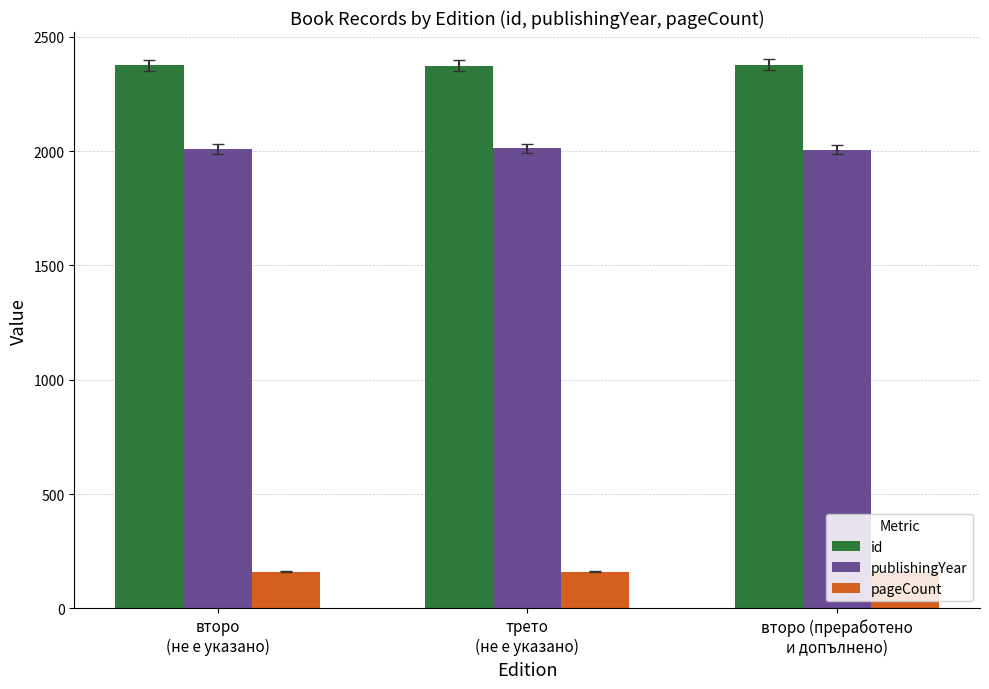

List the series in order of their peak value, highest first.

id, publishingYear, pageCount